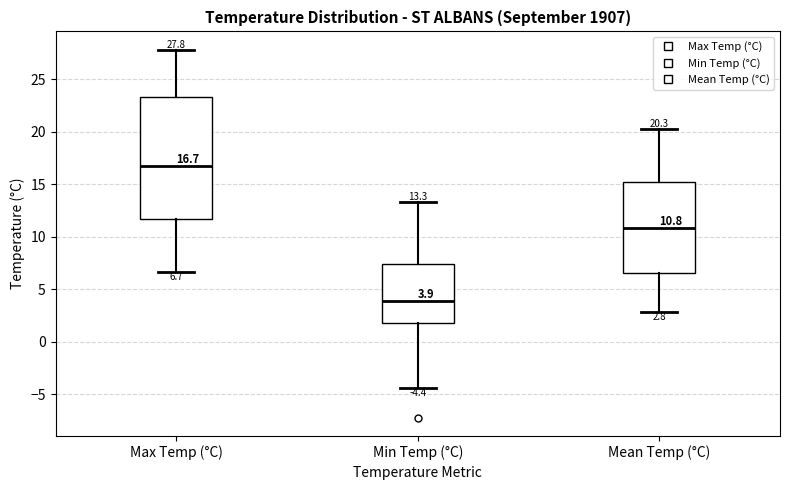

Comparing the boxes themselves (not the whiskers), which one is the tallest?

Max Temp (°C)